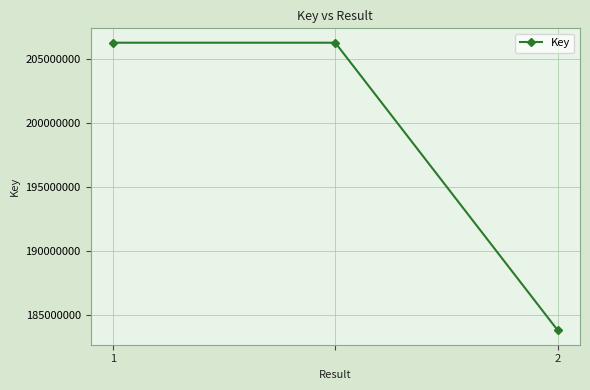

Reading left to right, extract all data points from this chart.

206244072	206244072	183809856